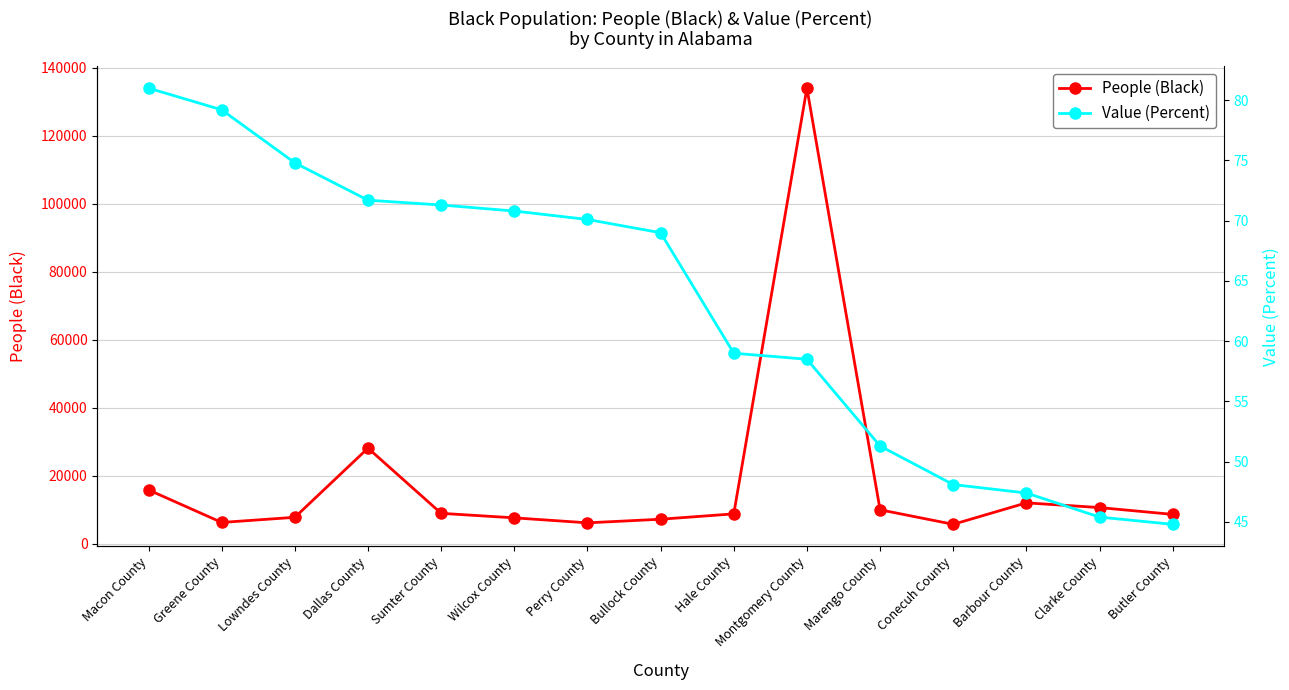

What position from the left is Clarke County?

14